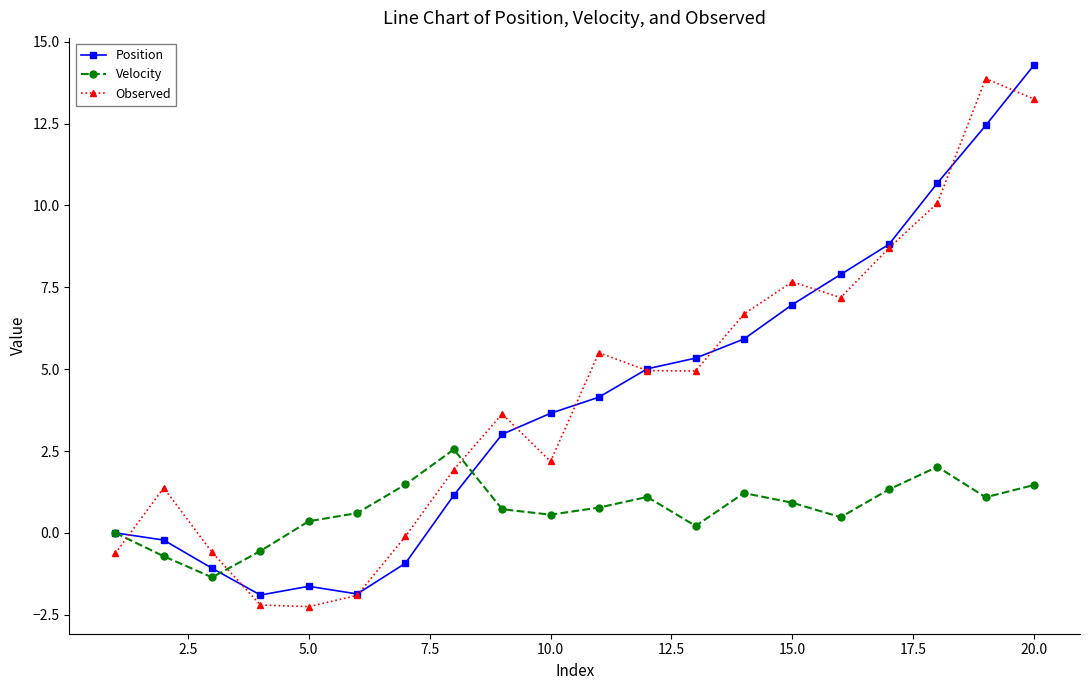

What is the minimum value for Position?

-1.9